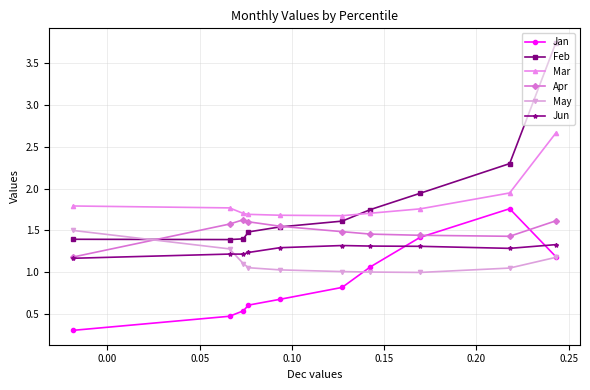

True or false: Jan and Feb cross at least once.

False